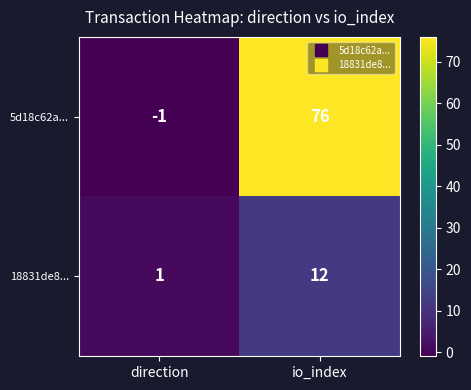

How many categories are shown in the chart?

2